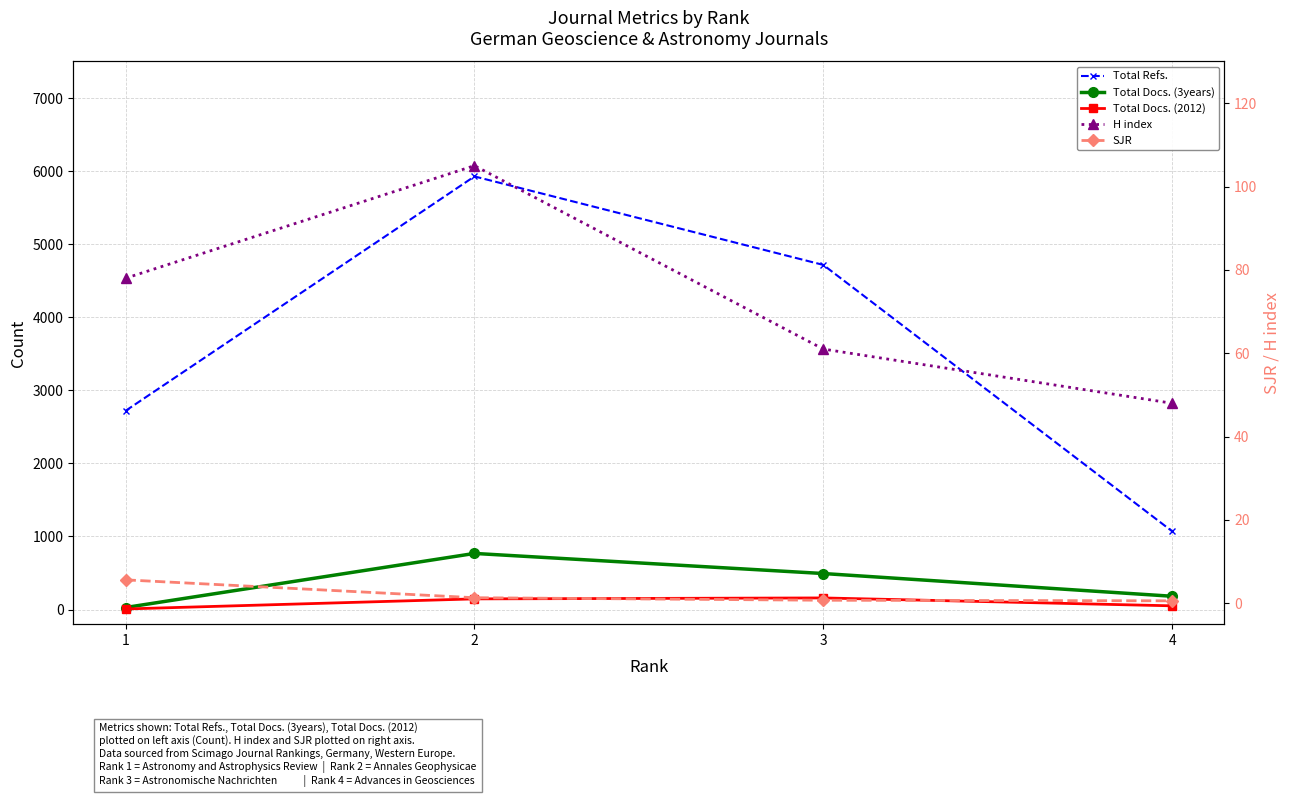

Is it true that H index equals 105.0 at 2?

True